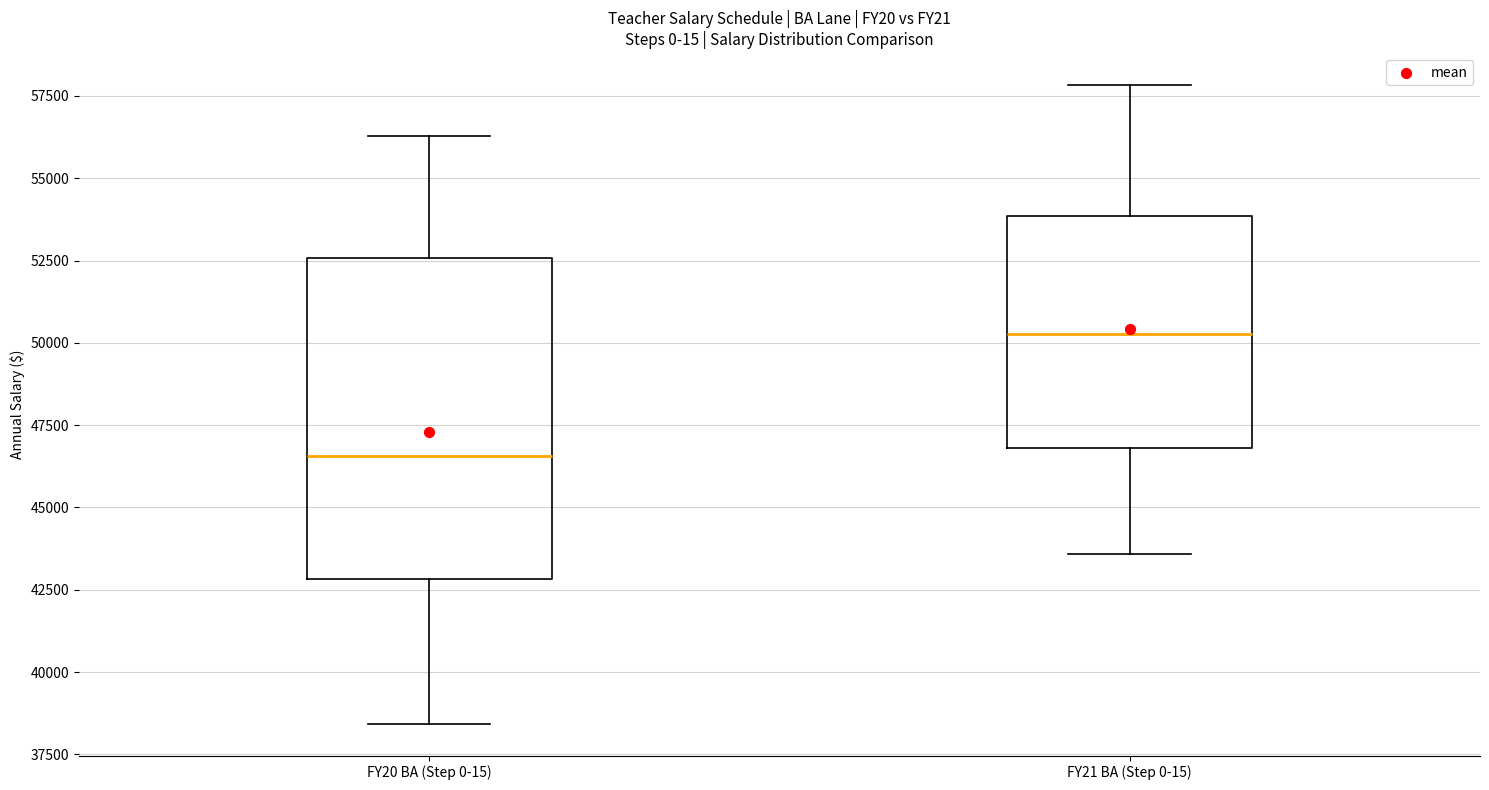

Where does the upper whisker of the box for FY21 BA (Step 0-15) end on the y-axis? The values are not printed on the chart, so give them approximately, as read against the axis.

58000